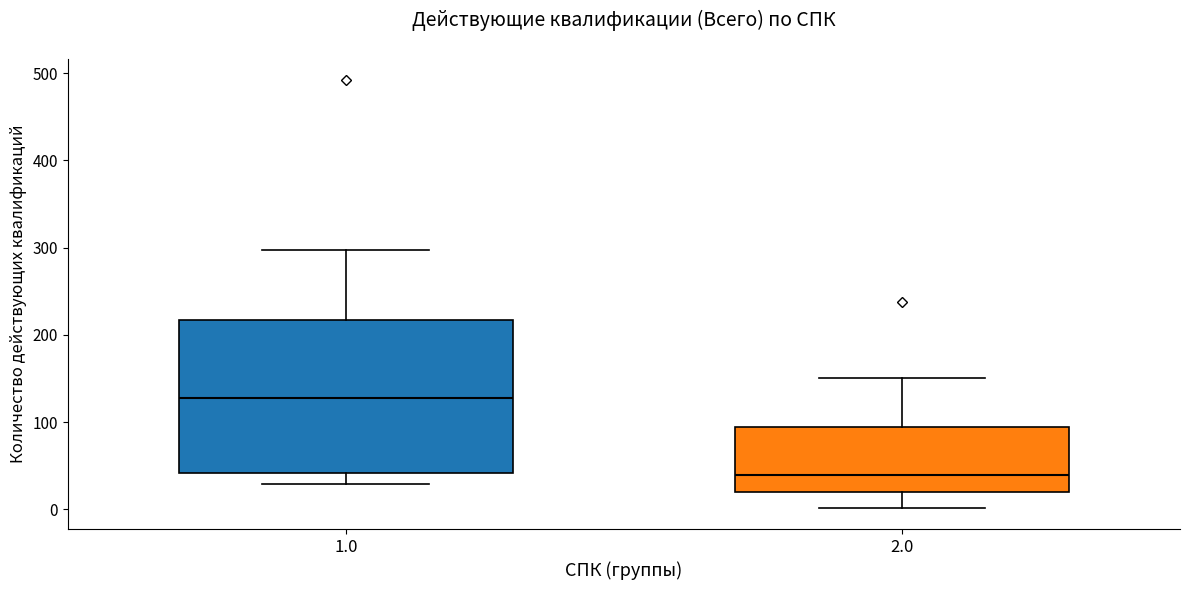

Where does the median line of the box at x = 1.0 sit on the y-axis? The values are not printed on the chart, so give them approximately, as read against the axis.

130